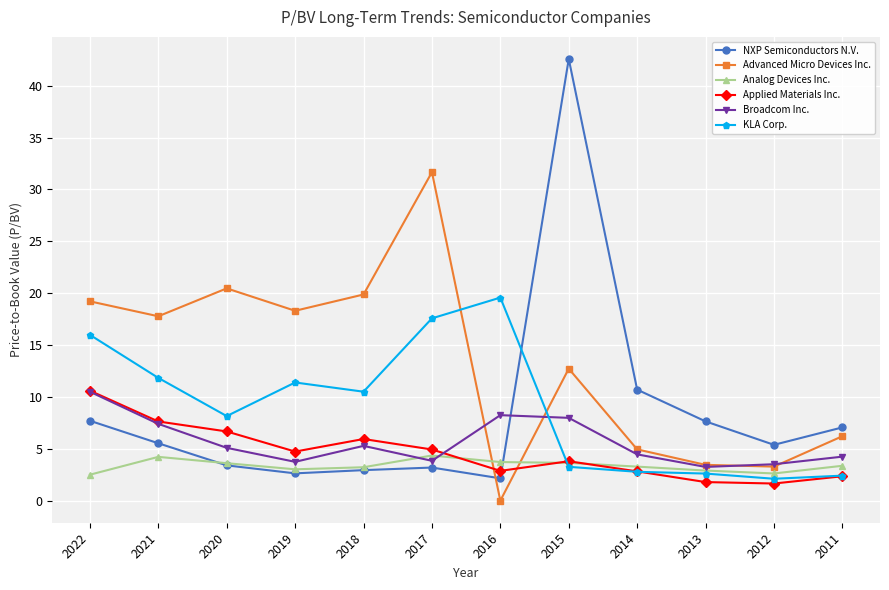

What is the difference between the Analog Devices Inc. values at 2011 and 2019?

0.3